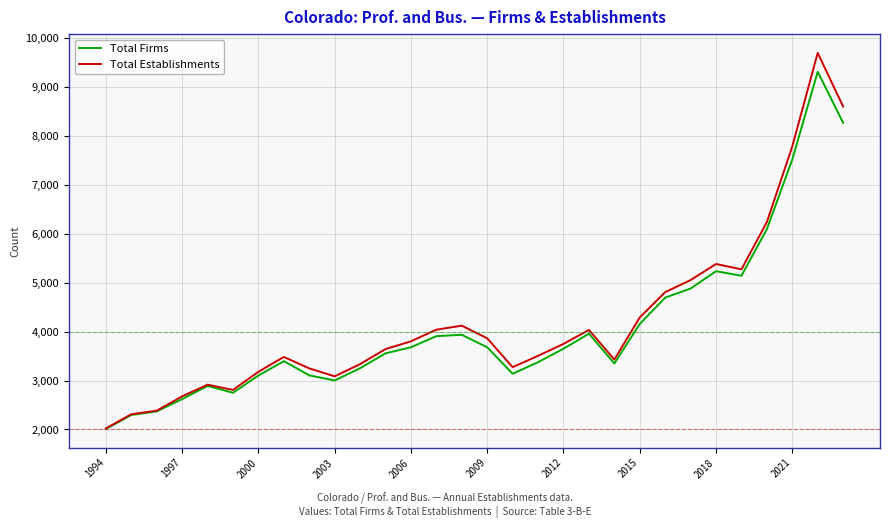

What is the greatest value displayed?

9694